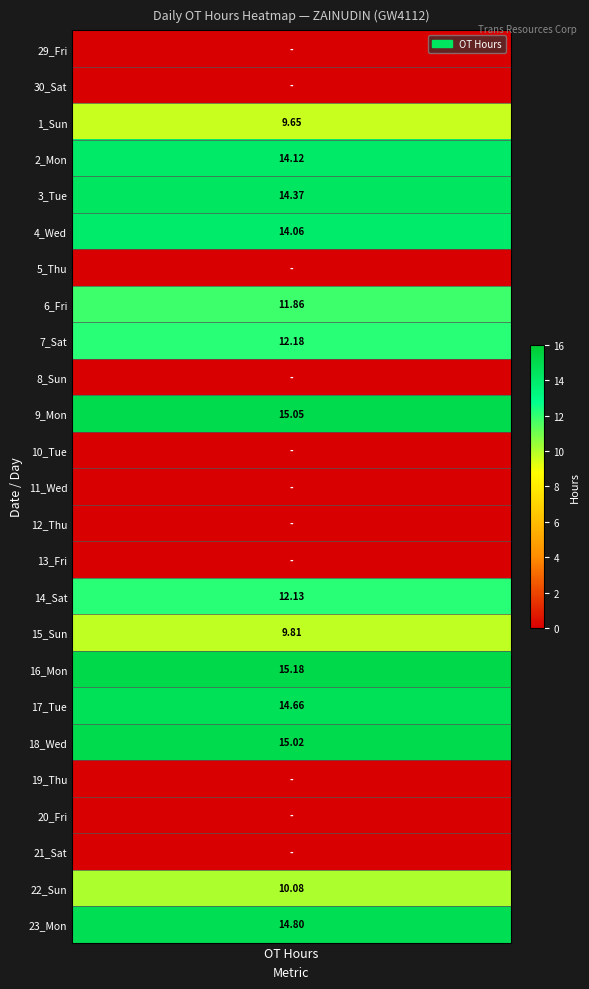

What is the sum of all 1_Sun values?

9.7